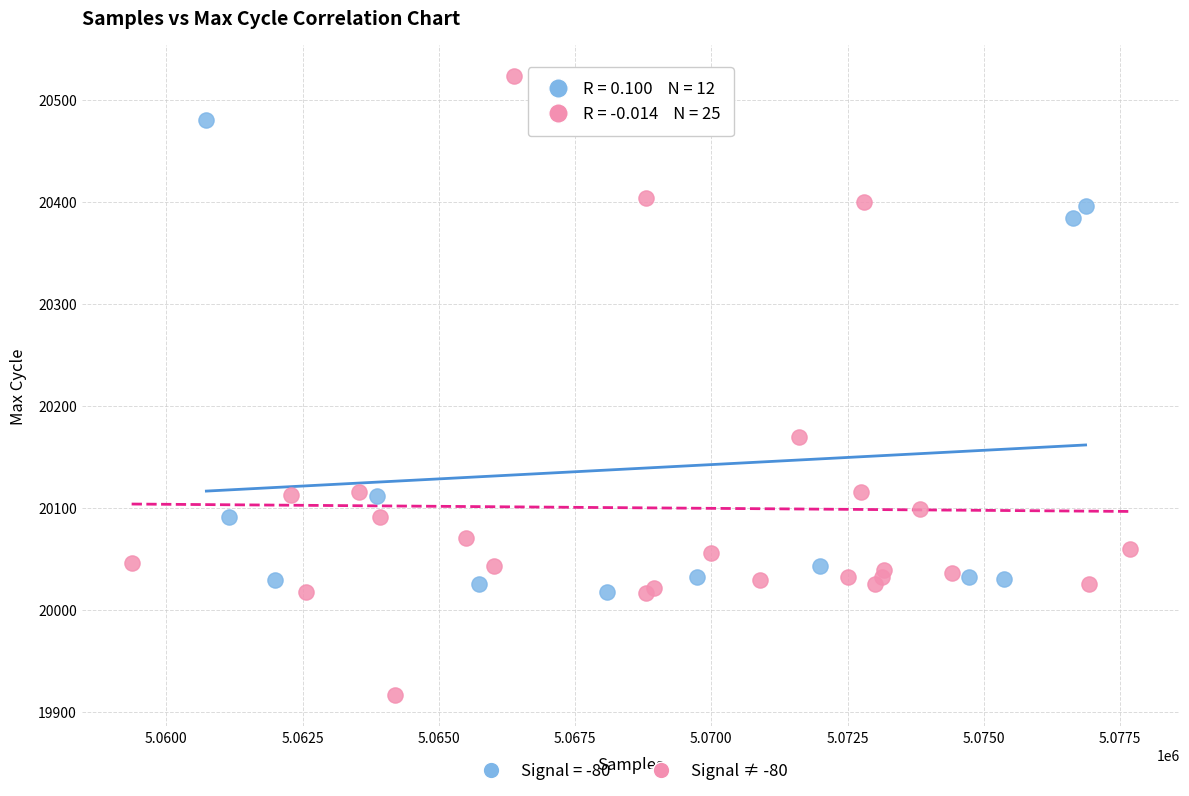

Which series reaches the maximum Y coordinate?

Signal ≠ -80